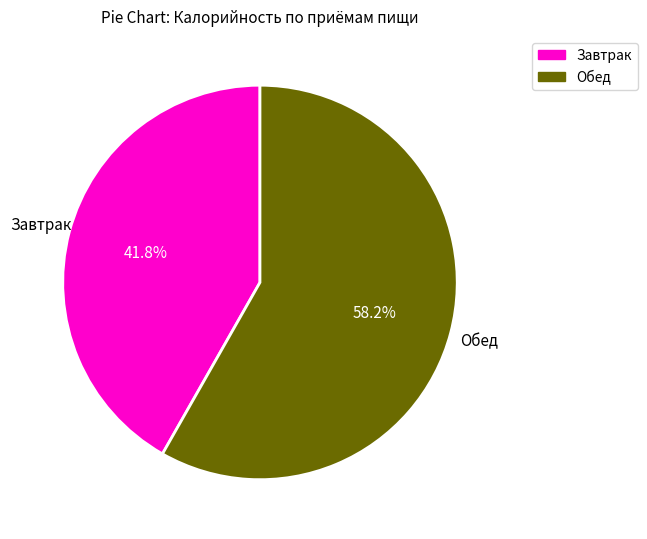

Combined, do Завтрак and Обед account for over 50%?

Yes